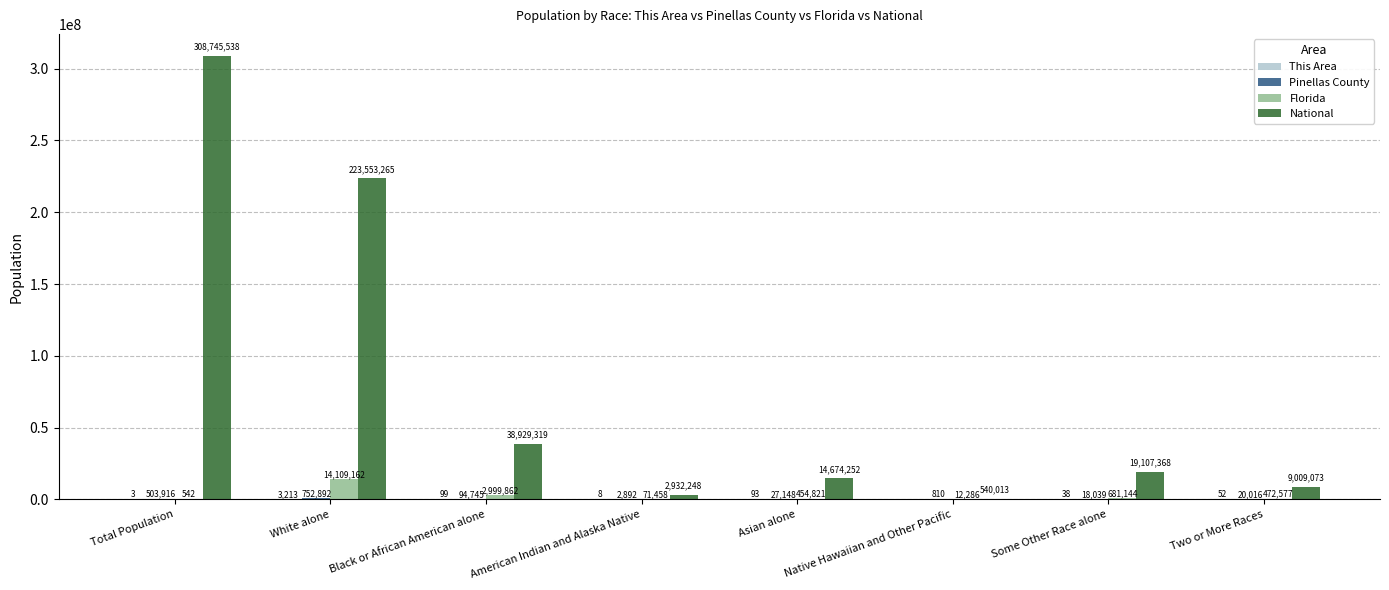

Between American Indian and Alaska Native and Some Other Race alone, which series saw the biggest shift?

National